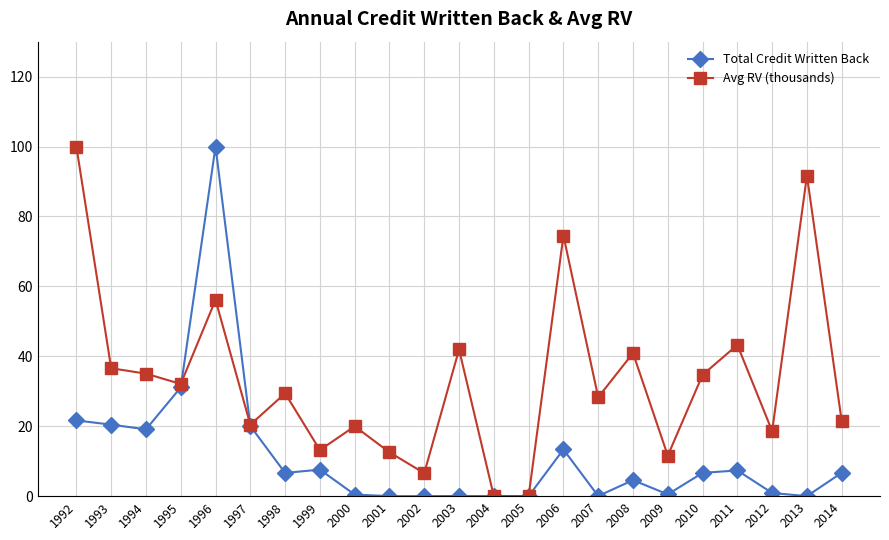

What is the value of the Total Credit Written Back point at the 12th from the left?

0.1